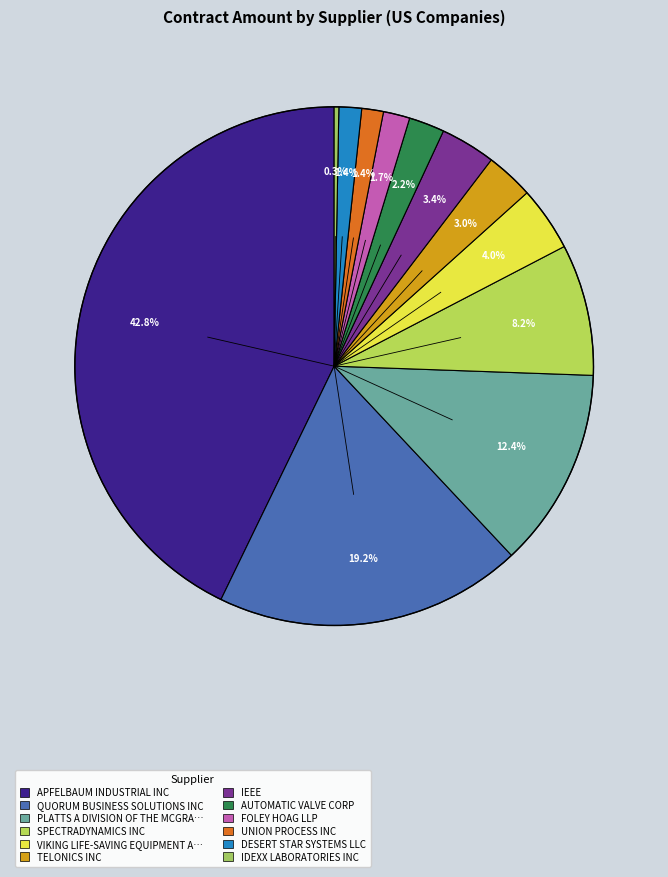

Rank the categories by value from highest to lowest.

APFELBAUM INDUSTRIAL INC, QUORUM BUSINESS SOLUTIONS INC, PLATTS A DIVISION OF THE MCGRAW-HILL CO, SPECTRADYNAMICS INC, VIKING LIFE-SAVING EQUIPMENT AMERICA, IEEE, TELONICS INC, AUTOMATIC VALVE CORP, FOLEY HOAG LLP, DESERT STAR SYSTEMS LLC, UNION PROCESS INC, IDEXX LABORATORIES INC